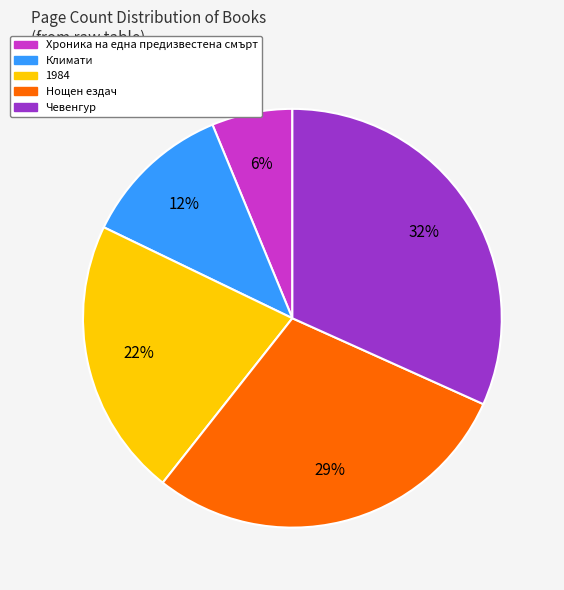

Rank the categories by value from highest to lowest.

Чевенгур, Нощен ездач, 1984, Климати, Хроника на една предизвестена смърт